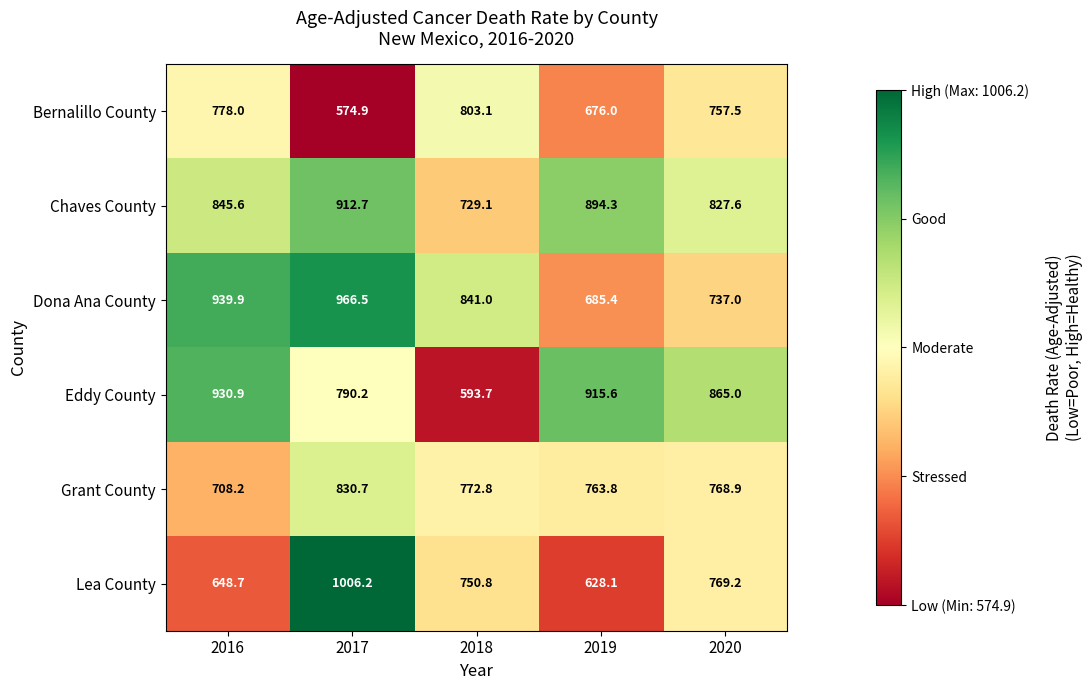

Where is Dona Ana County nearest to the value 825?

2018